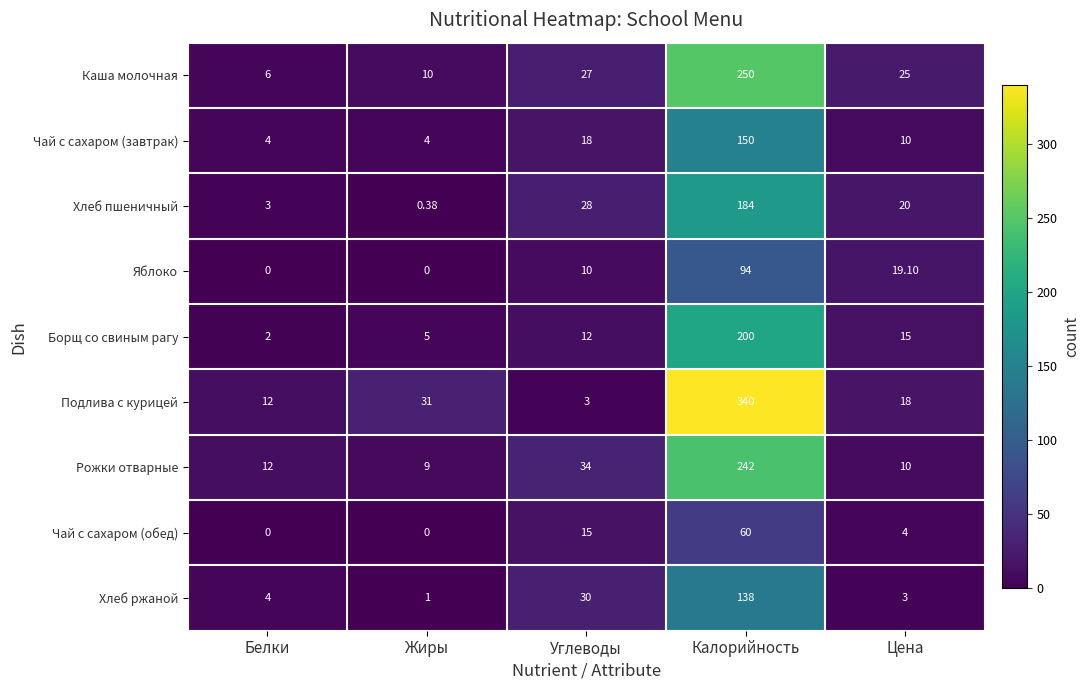

Rank the series by their maximum value, from lowest to highest.

Чай с сахаром (обед), Яблоко, Хлеб ржаной, Чай с сахаром (завтрак), Хлеб пшеничный, Борщ со свиным рагу, Рожки отварные, Каша молочная, Подлива с курицей